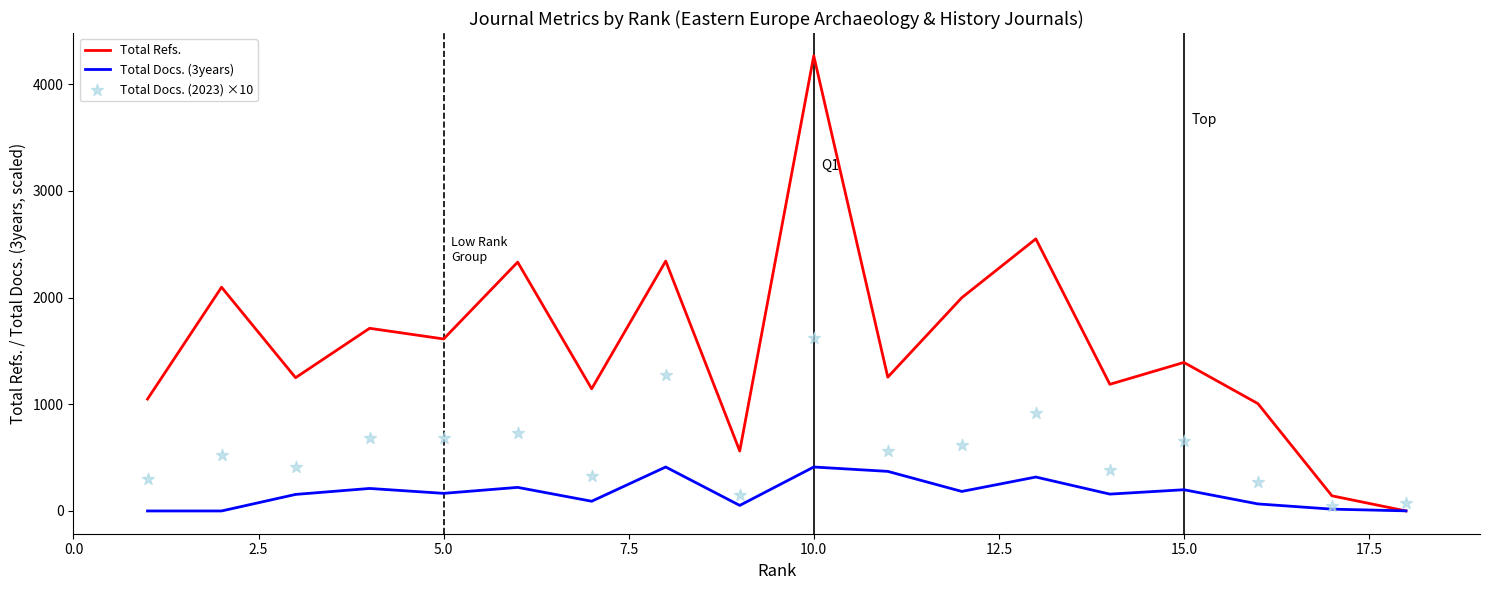

What are all the series names shown in the legend?

Total Refs., Total Docs. (3years), Total Docs. (2023) ×10